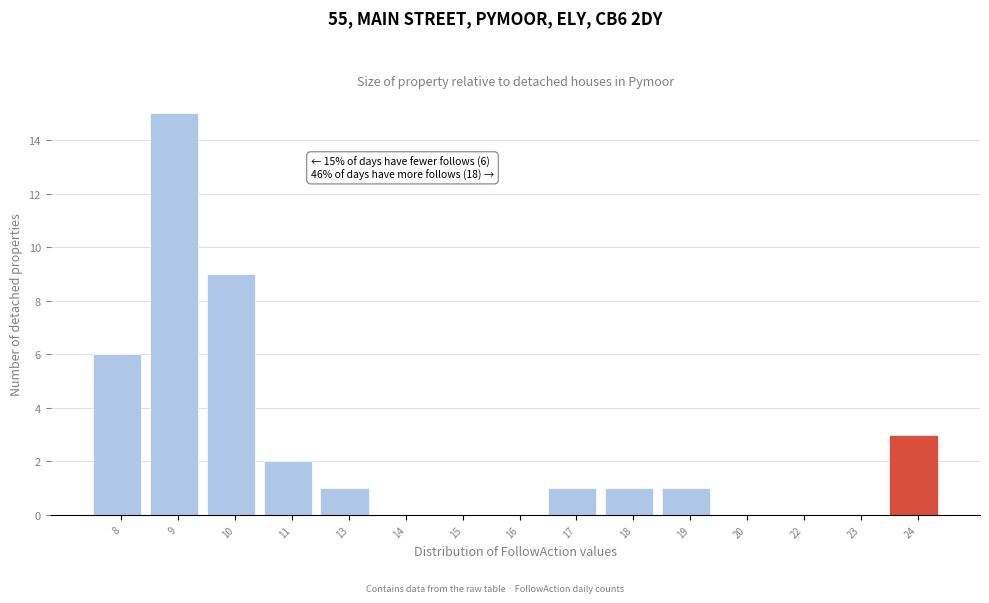

Reading left to right, transcribe all the data shown in this chart.

8=6	9=15	10=9	11=2	13=1	14=0	15=0	16=0	17=1	18=1	19=1	20=0	22=0	23=0	24=3